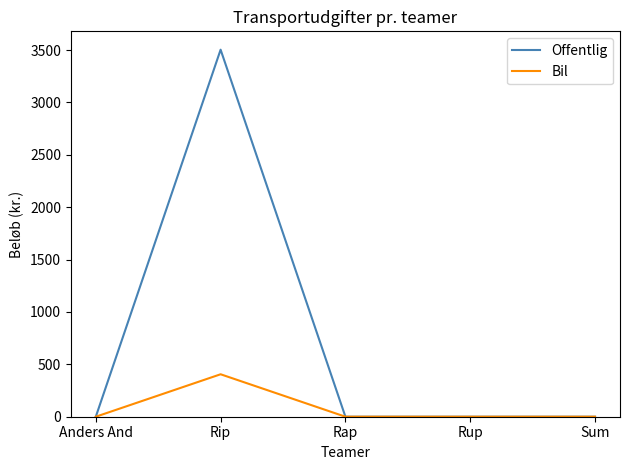

True or false: Bil has a value of 156.2 at Rip.

False